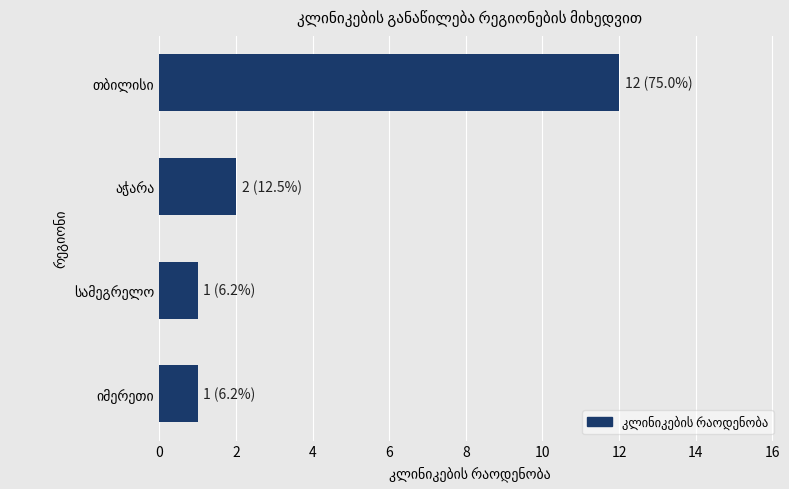

What is the difference between the maximum and minimum values?

11